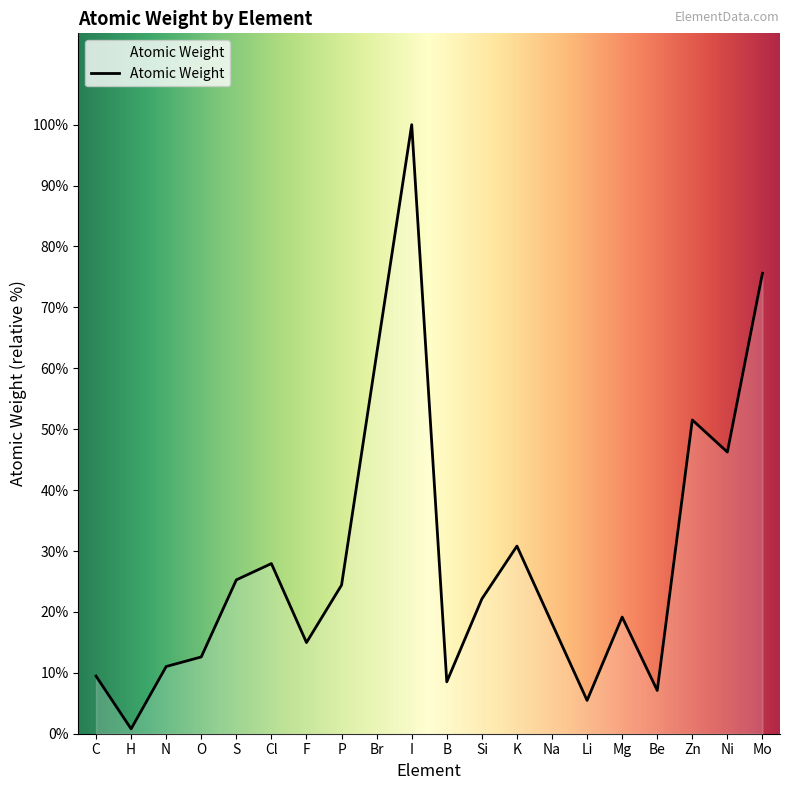

How many lines are shown in the chart?

1